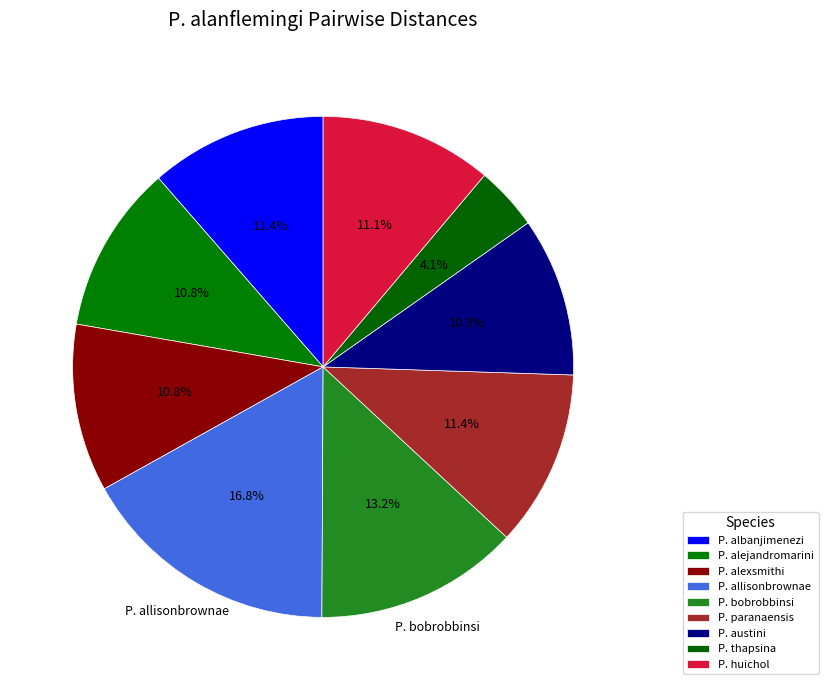

To the nearest percent, what portion does P. alexsmithi represent?

11%